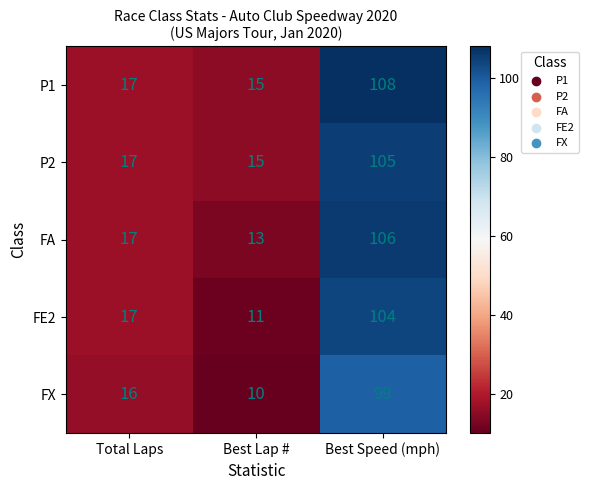

How many distinct data groups are displayed?

5